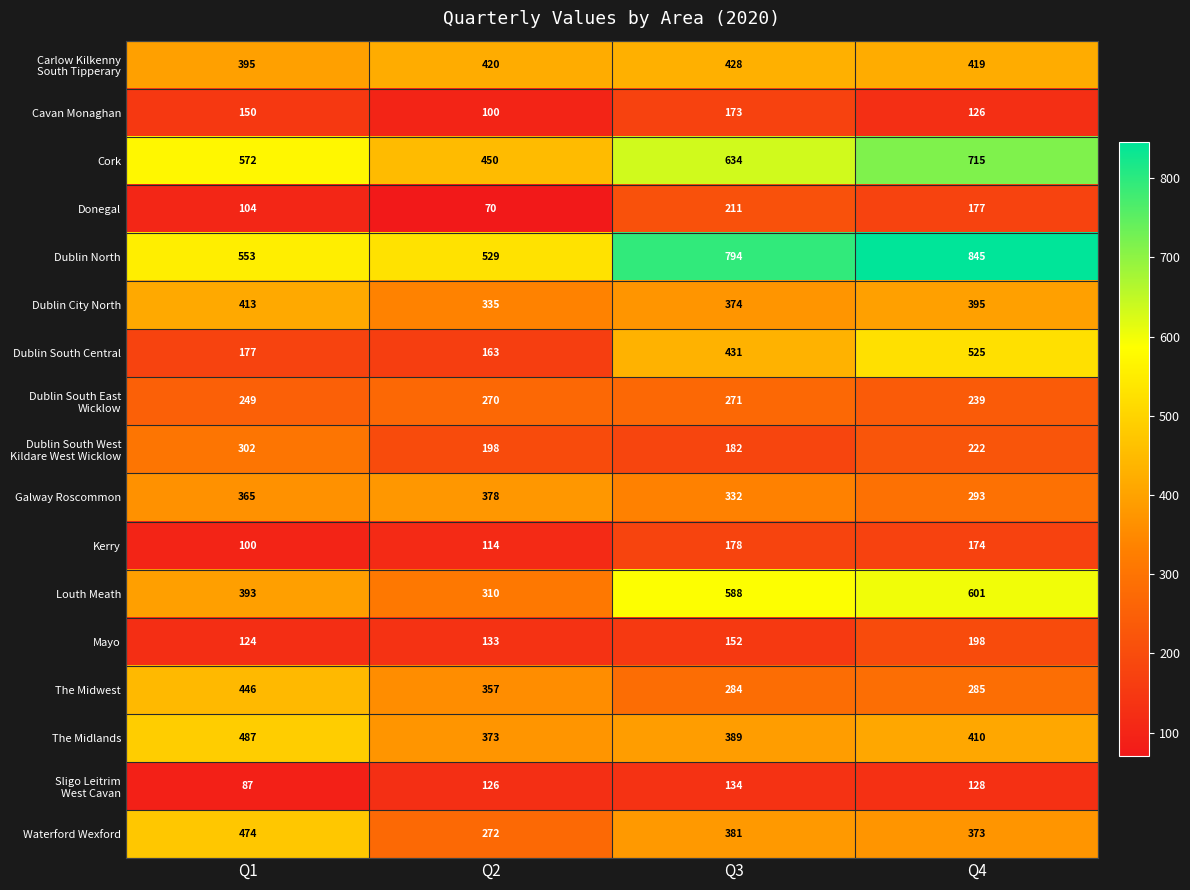

What is the total value across all series at Q3?

5936